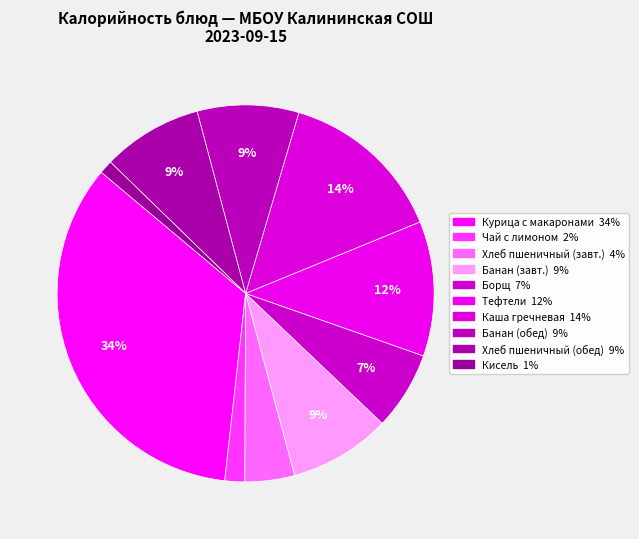

To the nearest percent, what is the difference between the largest and smallest slice percentages?

33%